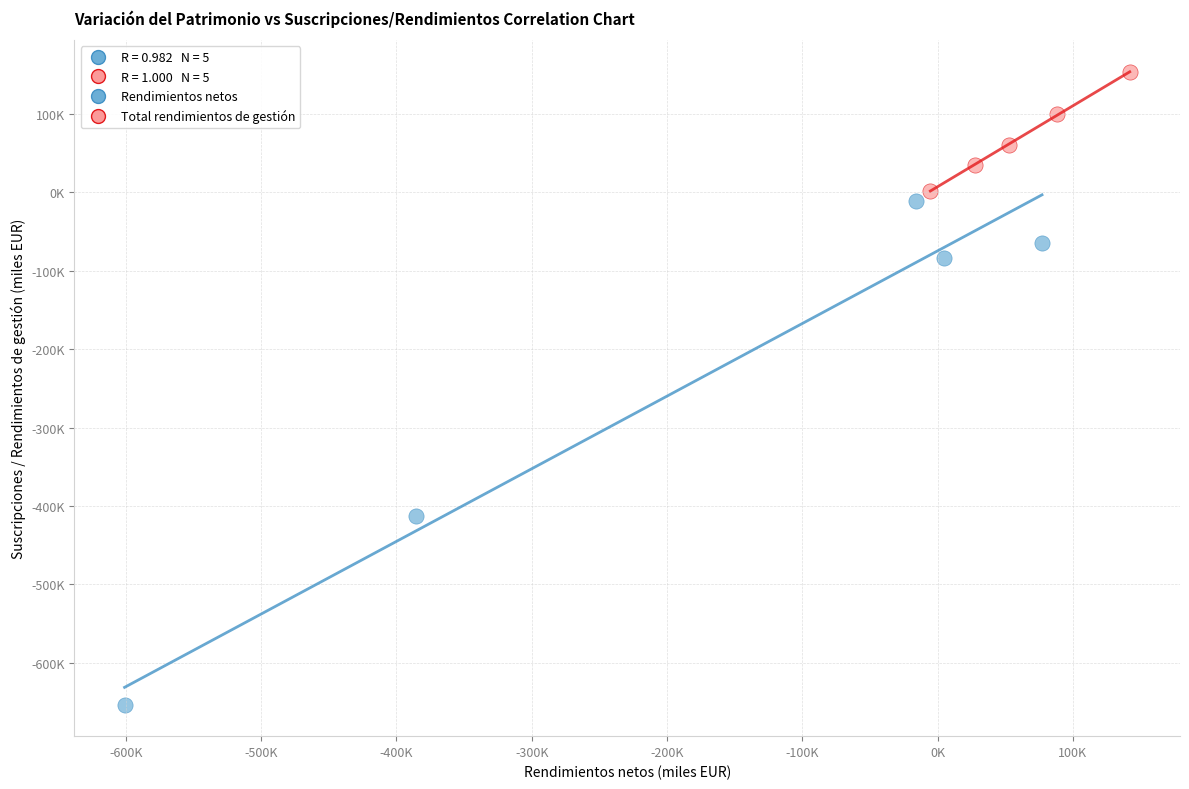

Which series has the largest Y range (max minus min)?

Rendimientos netos